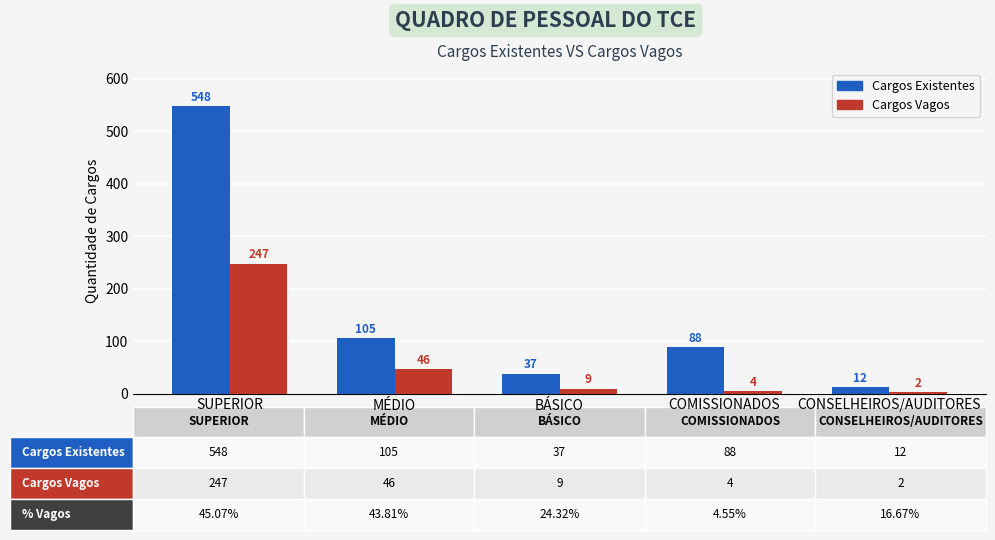

List the labels in order of Cargos Existentes value, largest first.

SUPERIOR, MÉDIO, COMISSIONADOS, BÁSICO, CONSELHEIROS/AUDITORES